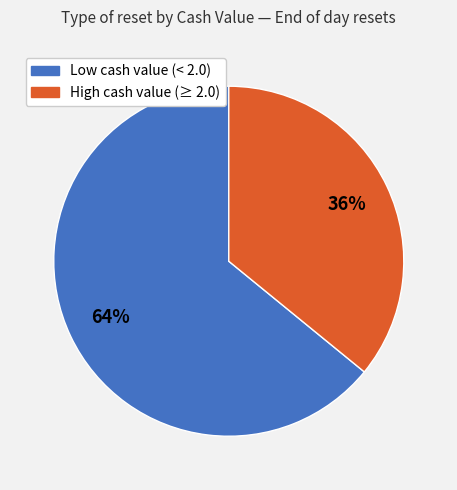

What is the majority slice?

Low cash value (< 2.0)